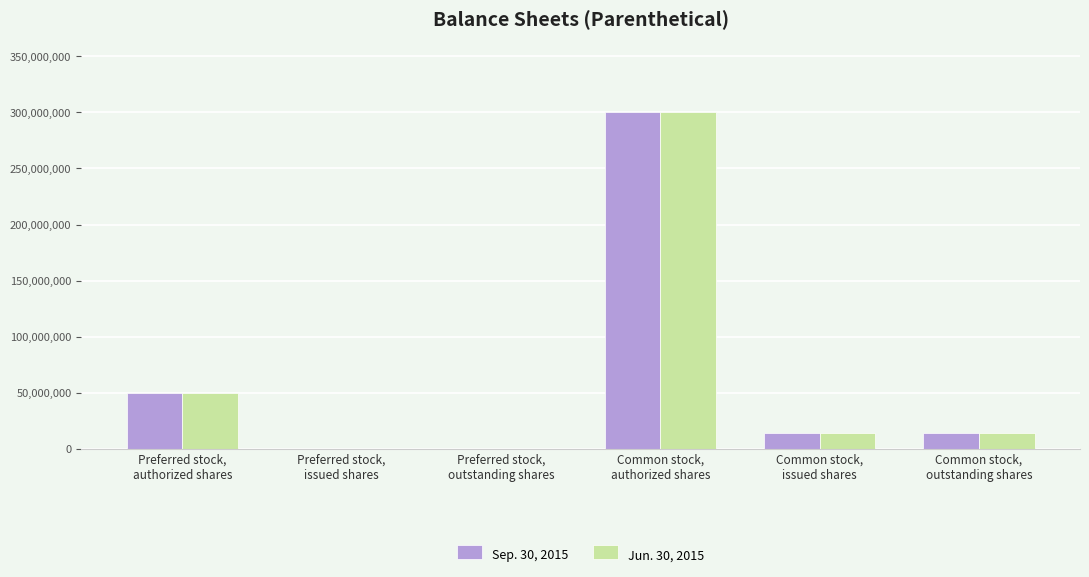

How many groups of bars are there?

6